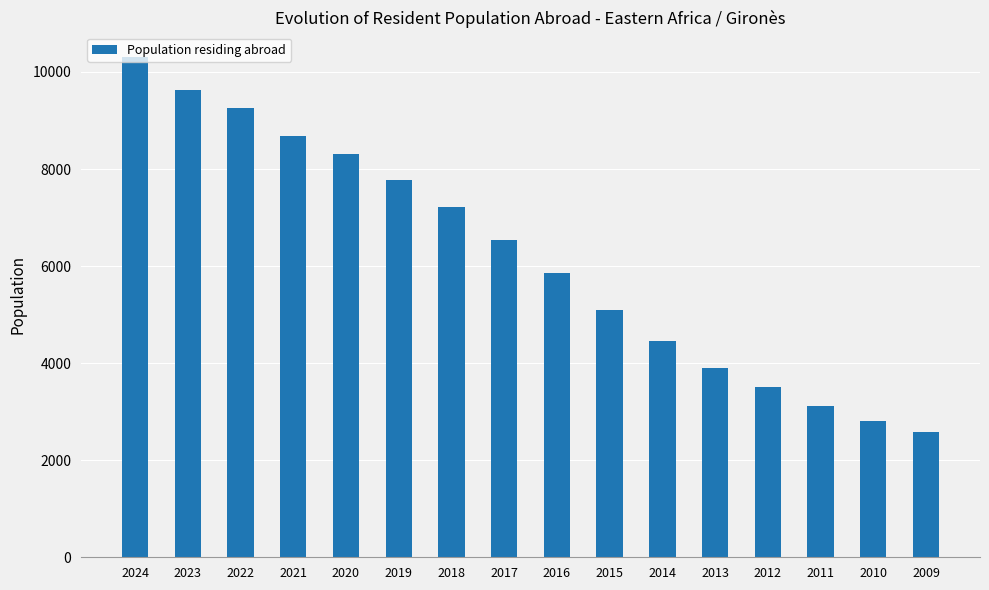

Which category has the lowest value across all series?

2009